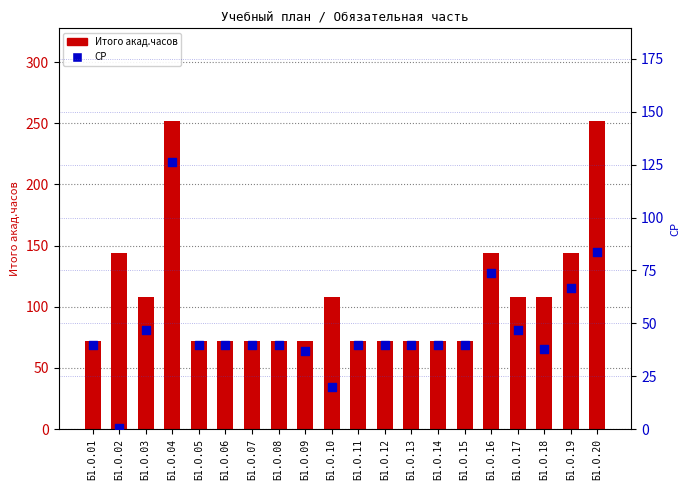

At how many categories does at least one series exceed 46?

20